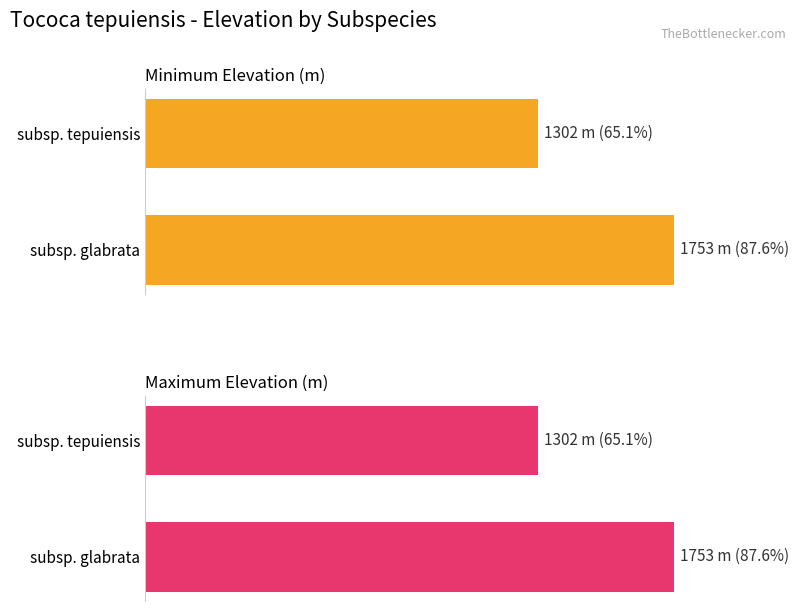

Which series has the largest total across all categories?

Minimum Elevation (m)